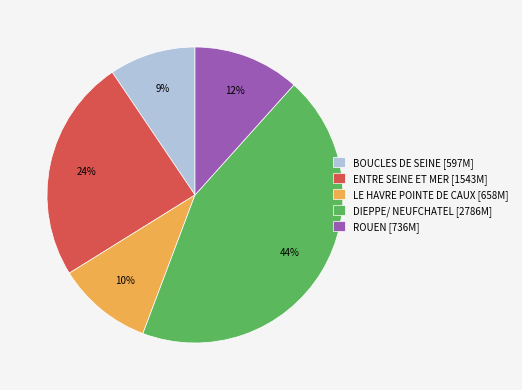

Combined, do ENTRE SEINE ET MER [1543M] and DIEPPE/ NEUFCHATEL [2786M] account for over 50%?

Yes